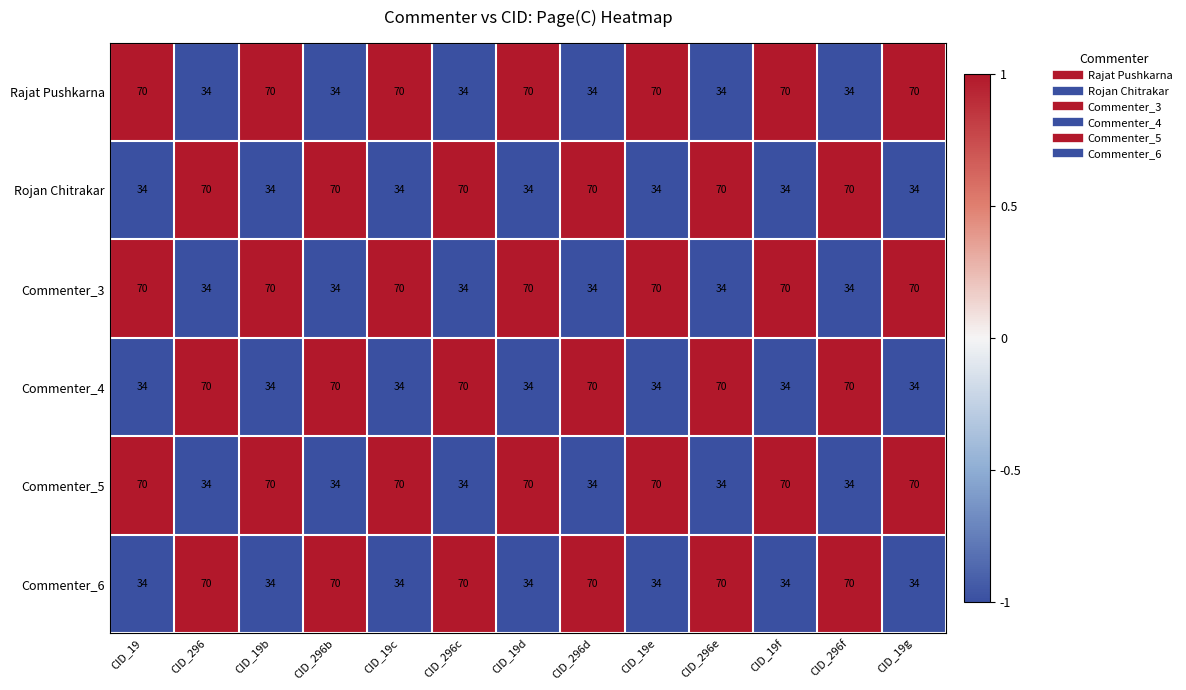

At how many categories does at least one series exceed 37?

13